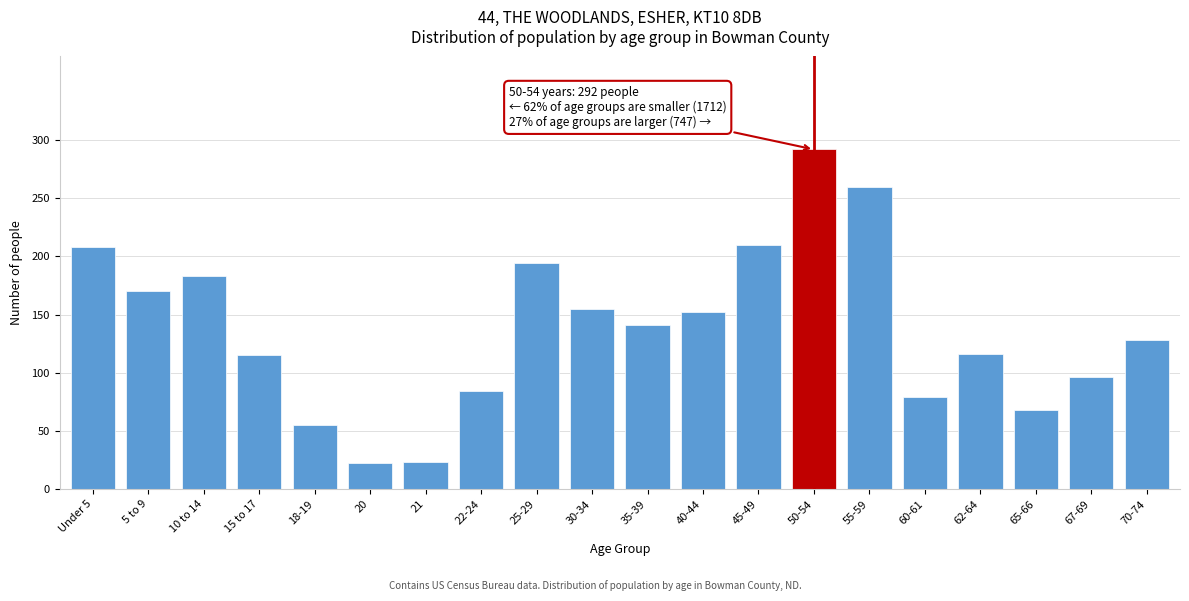

What is the label of the 10th bar from the left?

30-34